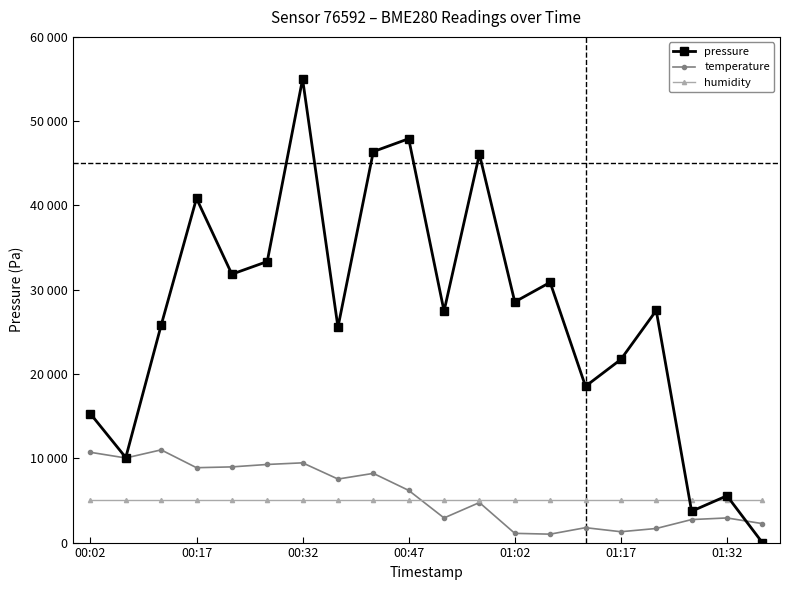

At how many categories does at least one series exceed 53767?

1